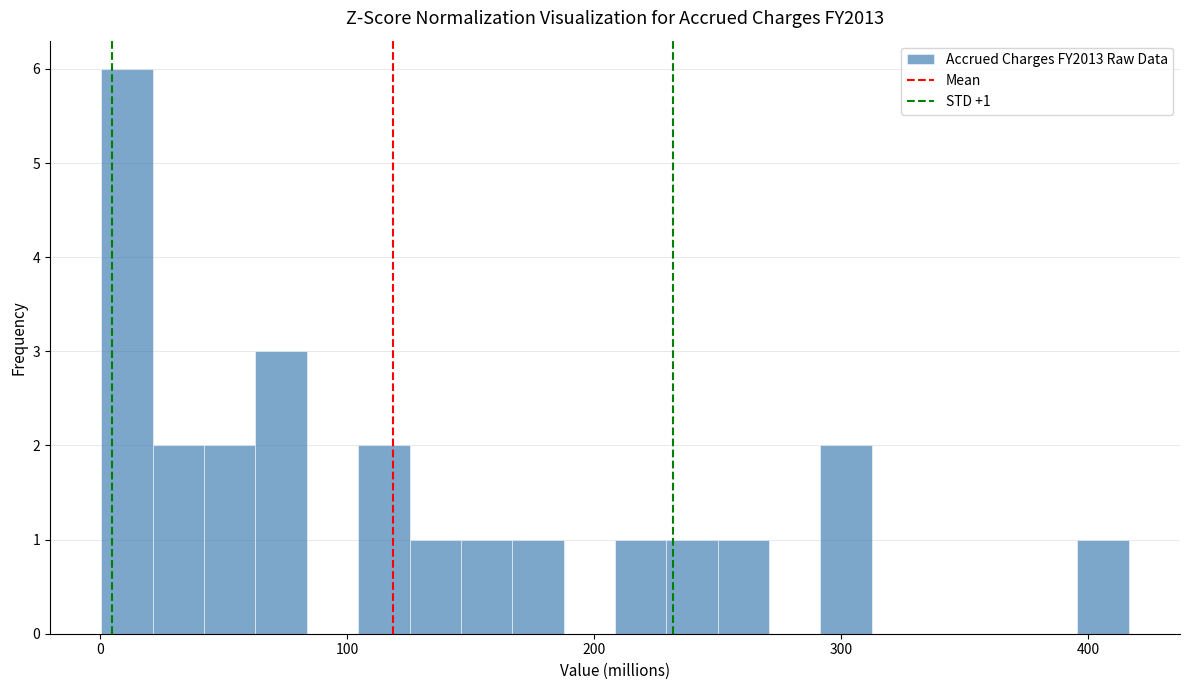

Read against the x-axis, roughly where is the centre of the tallest bar?

10